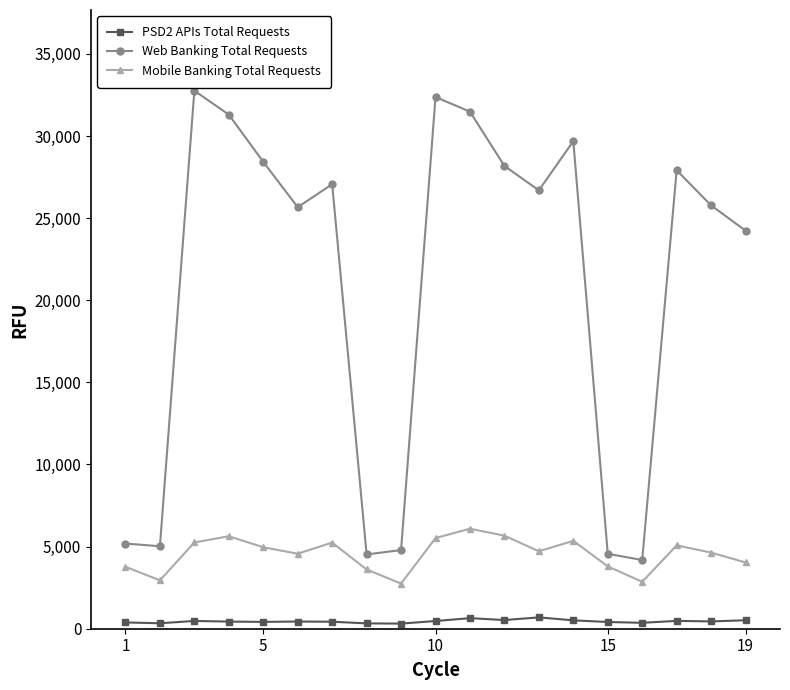

What is the minimum value shown in the chart?

312